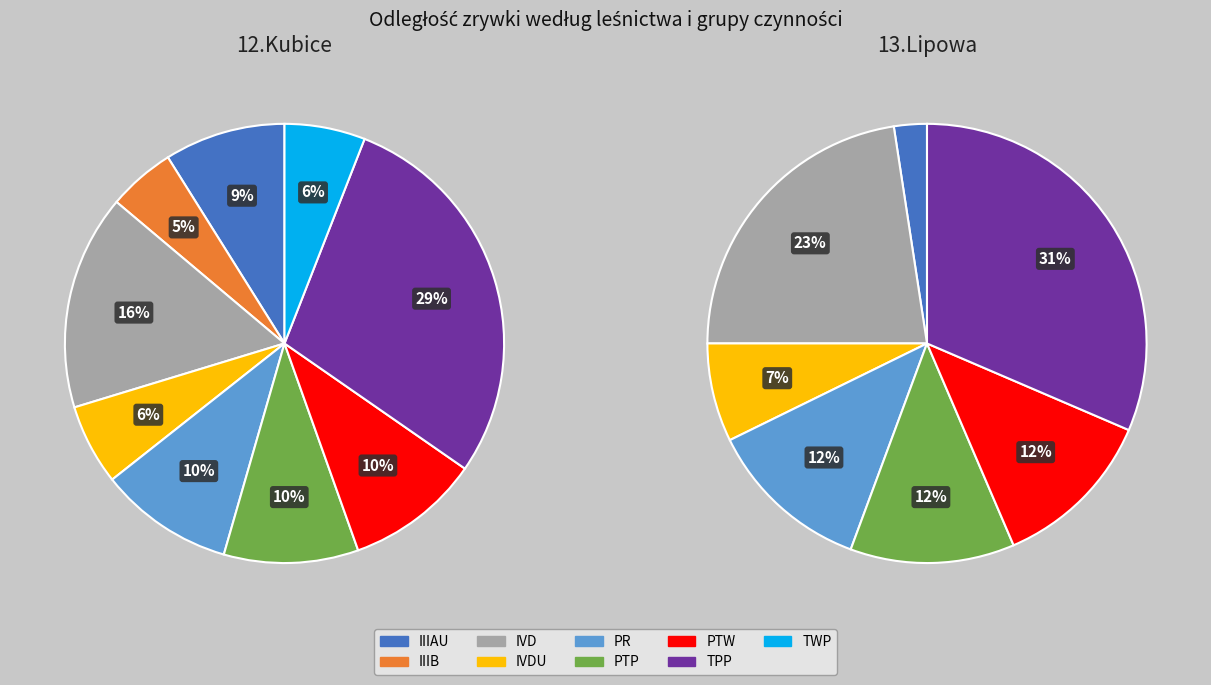

To the nearest percent, what percentage of the pie is 5?

4%